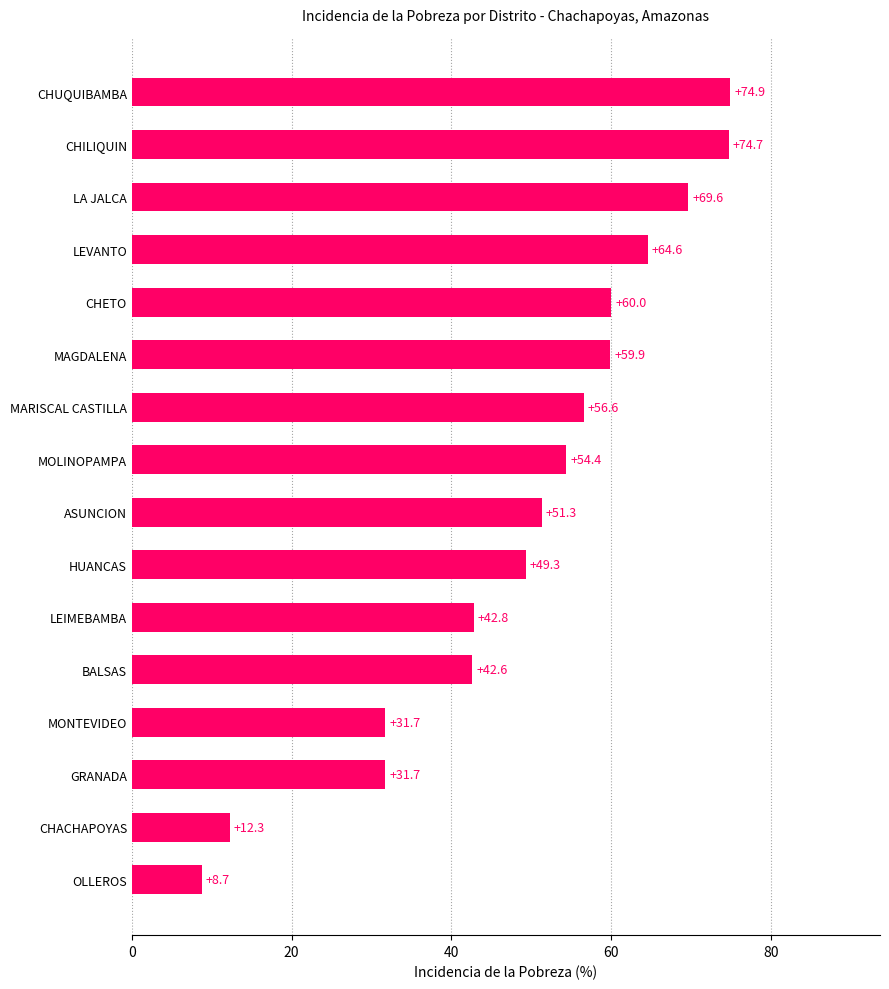

Which label corresponds to the largest value in the chart?

CHUQUIBAMBA